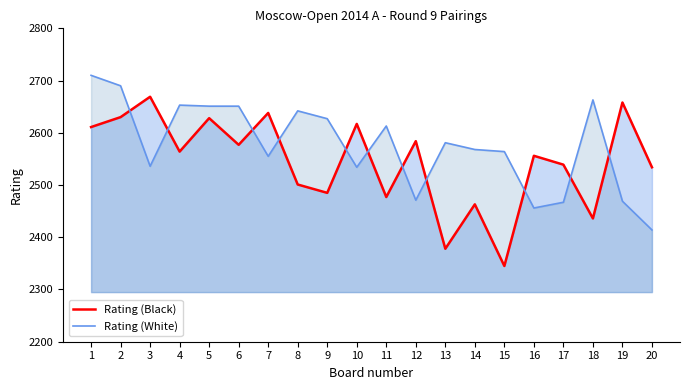

Reading left to right, transcribe all the data shown in this chart.

Rating (Black): 2611	2630	2669	2564	2628	2577	2638	2501	2485	2617	2477	2584	2378	2463	2345	2556	2539	2436	2658	2534
Rating (White): 2710	2690	2536	2653	2651	2651	2555	2642	2627	2534	2613	2471	2581	2568	2564	2456	2467	2663	2469	2414